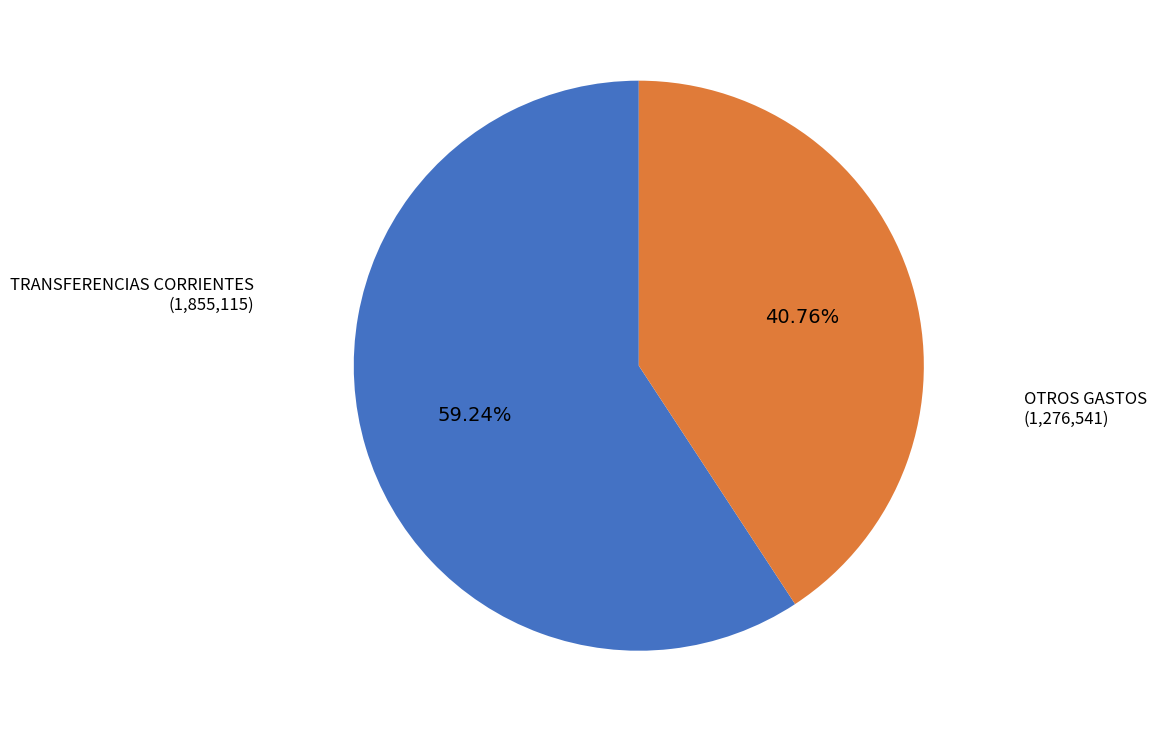

Is there any slice that represents more than half of the pie?

Yes